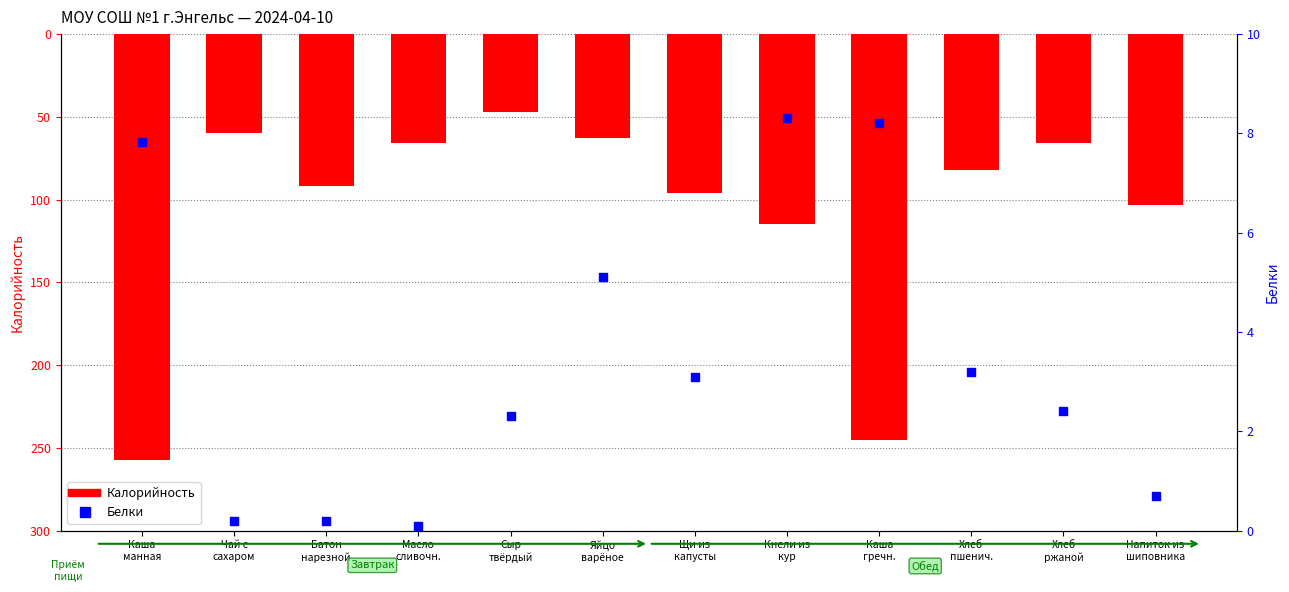

What is the total value across all series at Хлеб
ржаной?

-63.6